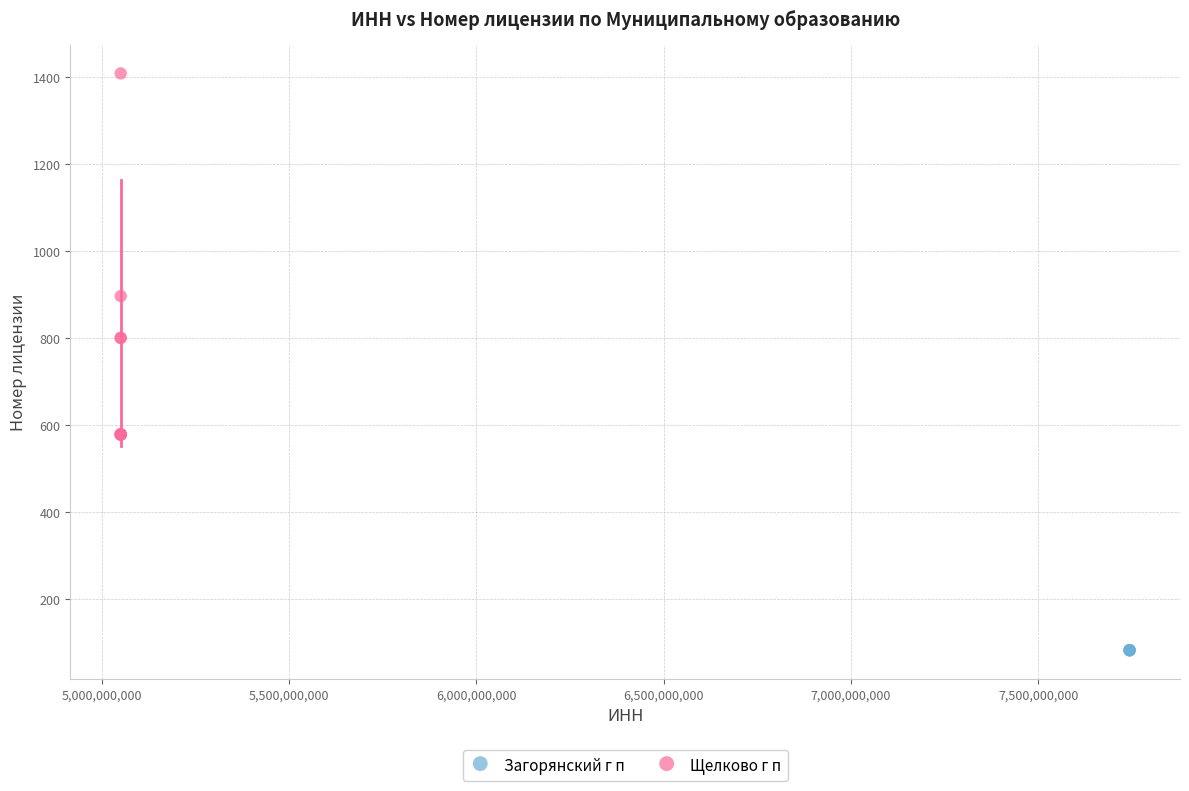

Which series reaches the minimum Y coordinate?

Загорянский г п